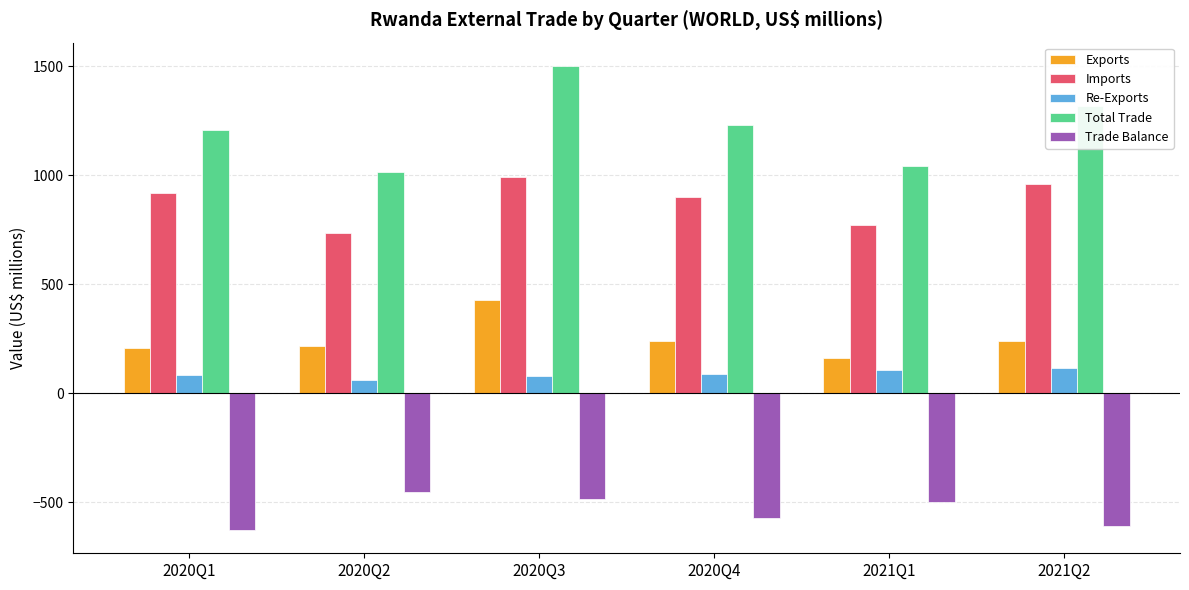

What is the value of the Total Trade bar at the 5th from the left?

1040.2